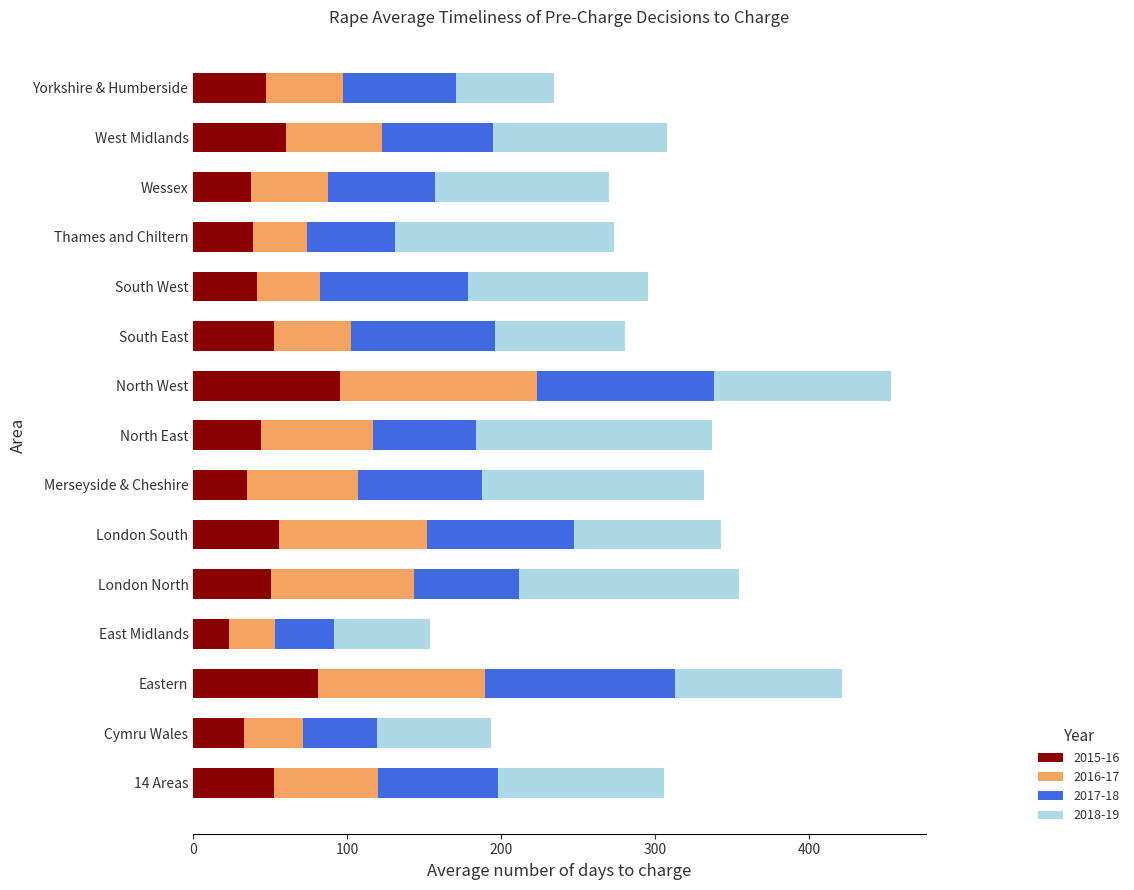

The 2015-16 series shows 81.1 at Eastern. True or false?

True